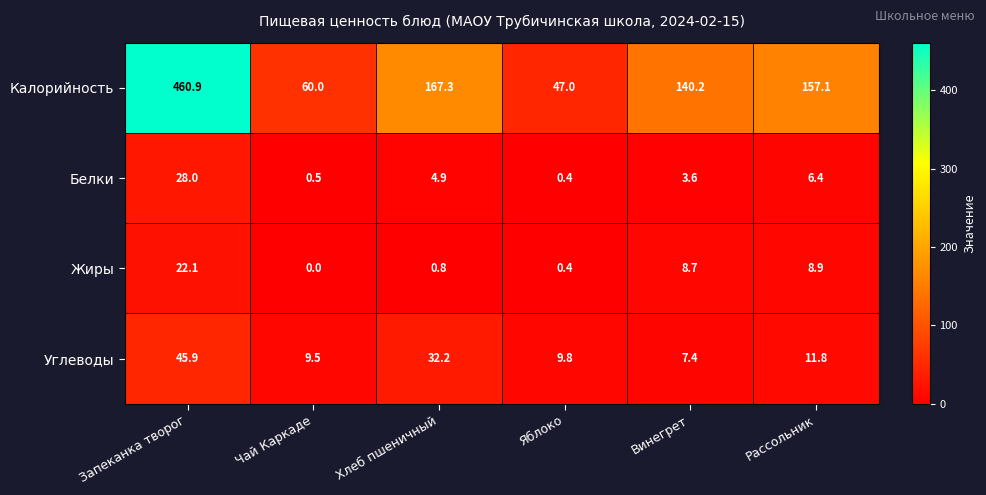

Which category has the lowest value across all series?

Чай Каркаде